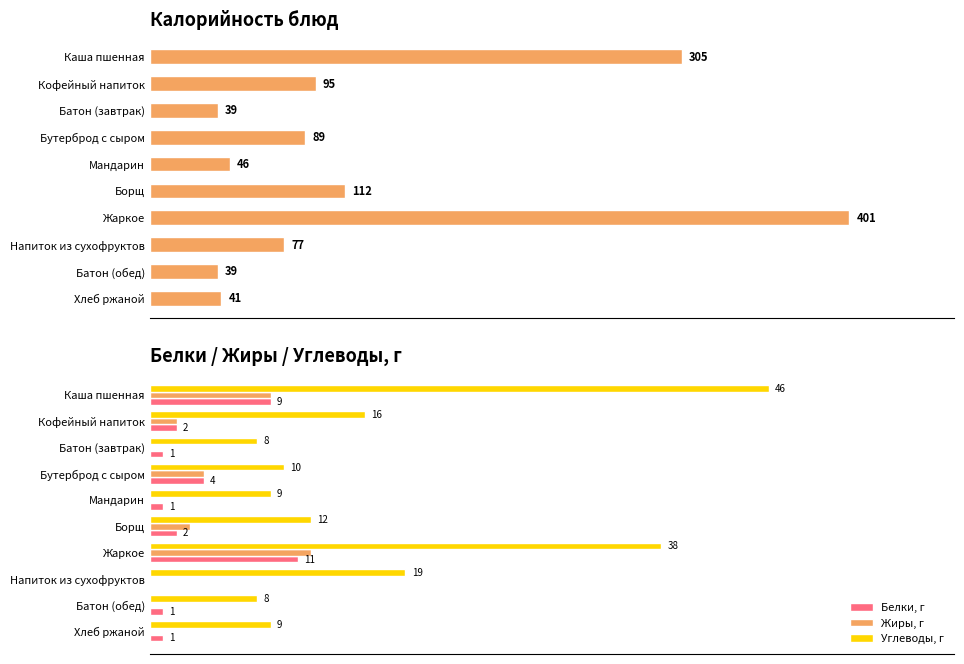

Which series changed the most between 0 and 8?

Калорийность, ккал